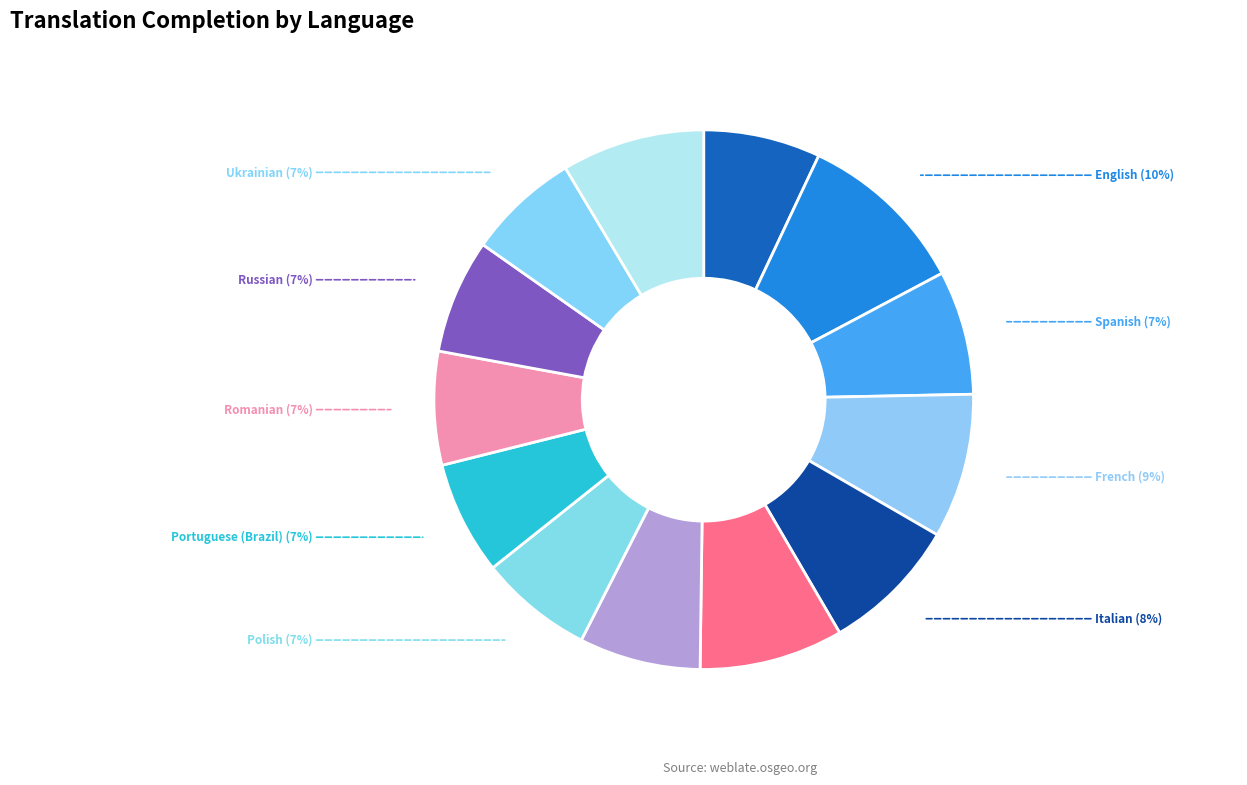

To the nearest percent, what is the average slice percentage?

8%